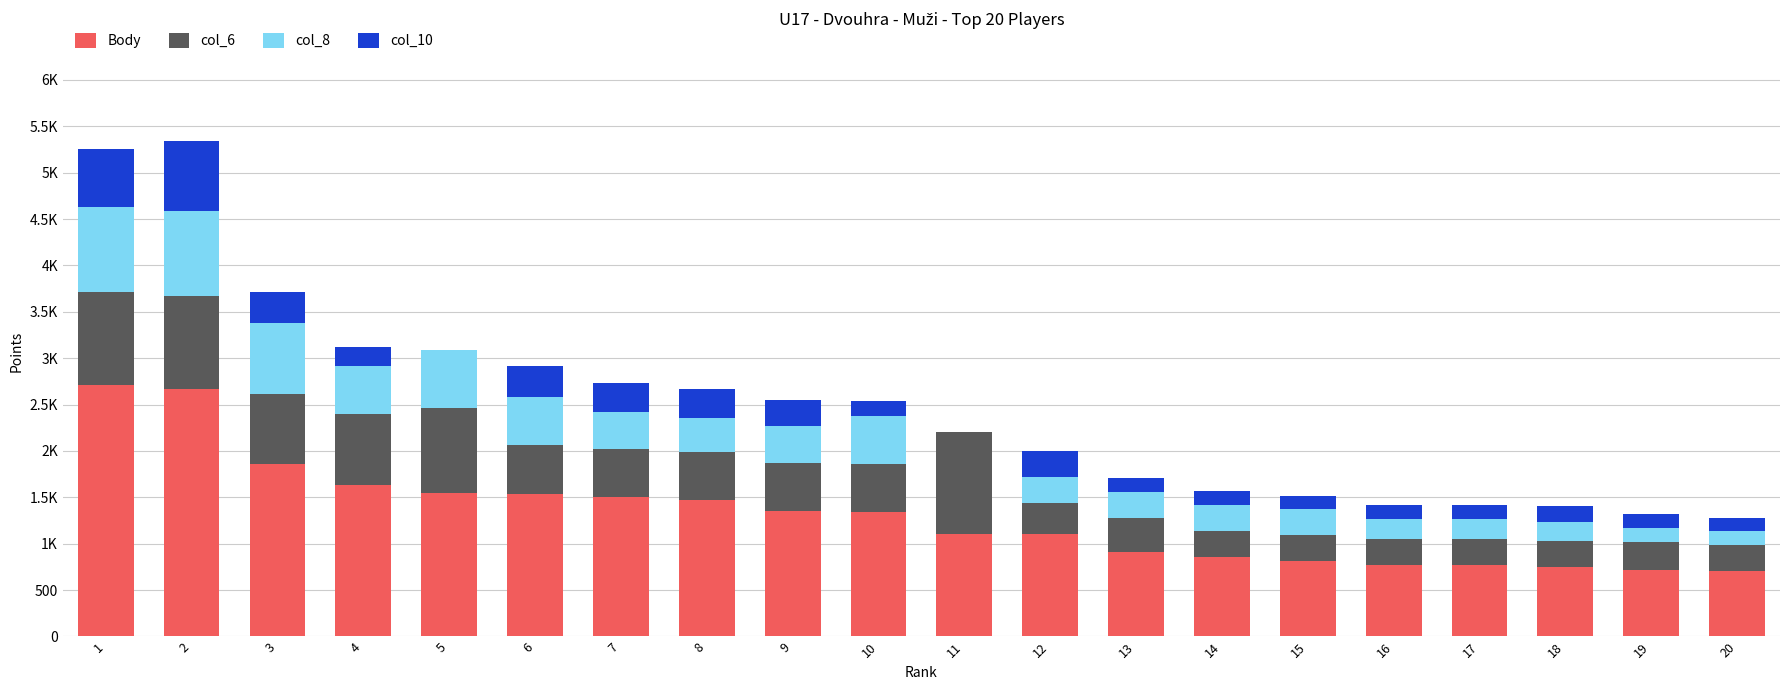

Does the chart contain stacked bars?

Yes